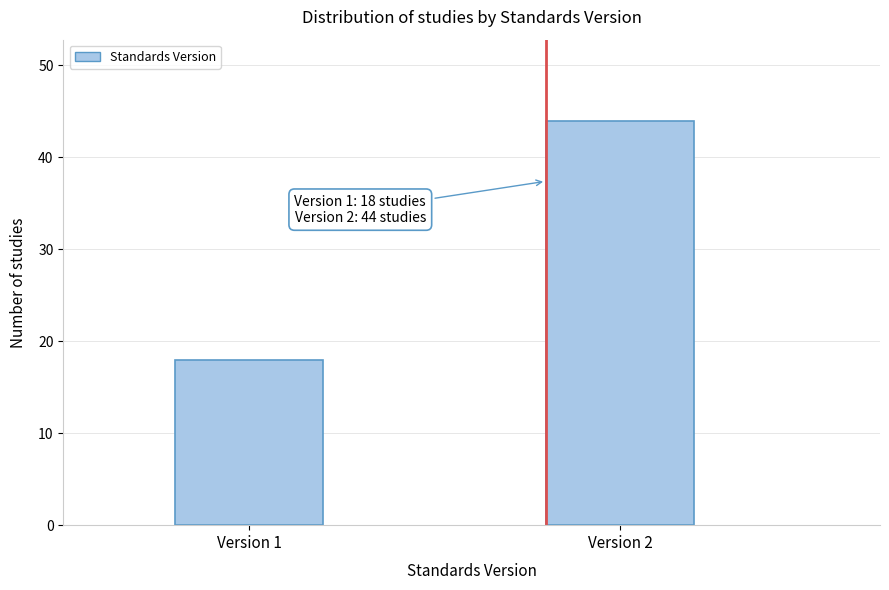

Reading left to right, what are all the values shown in this chart?

18	44